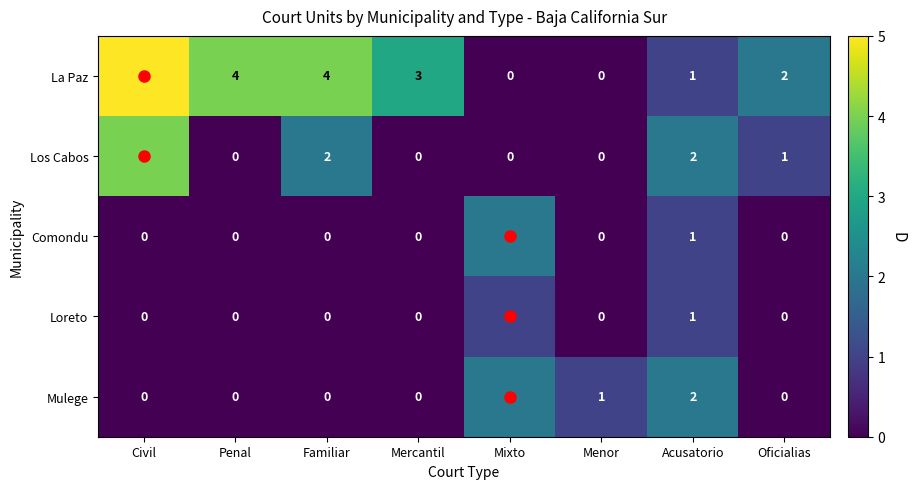

Which series has the largest range (max minus min)?

La Paz